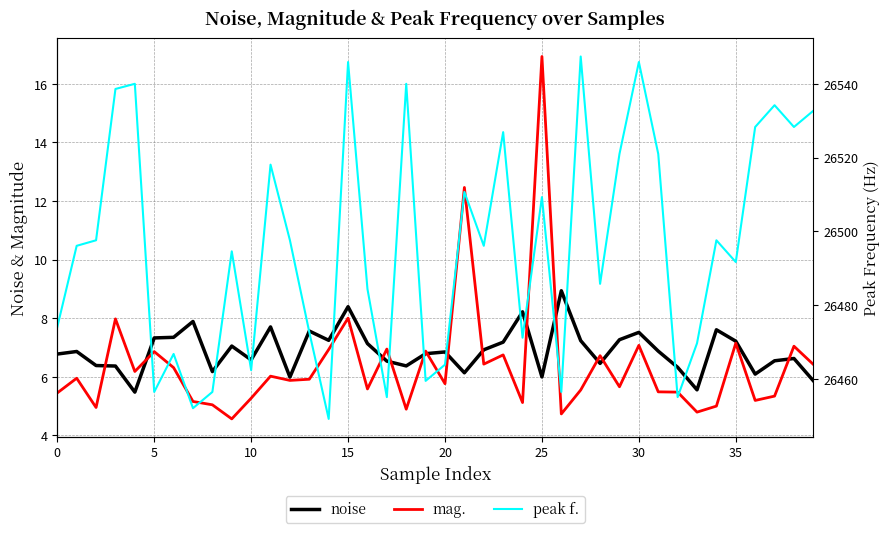

What is the lowest value of the mag. series?

4.6